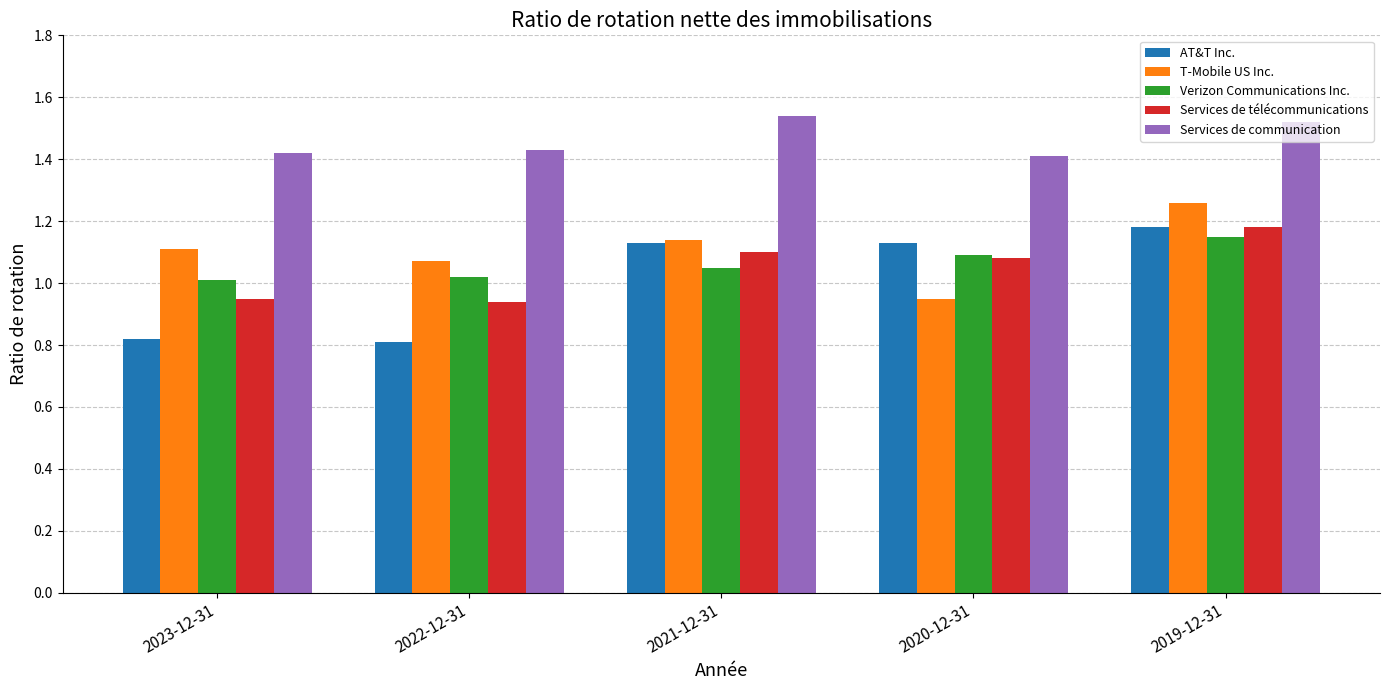

What is the spread (max minus min) of values at 2023-12-31?

0.6